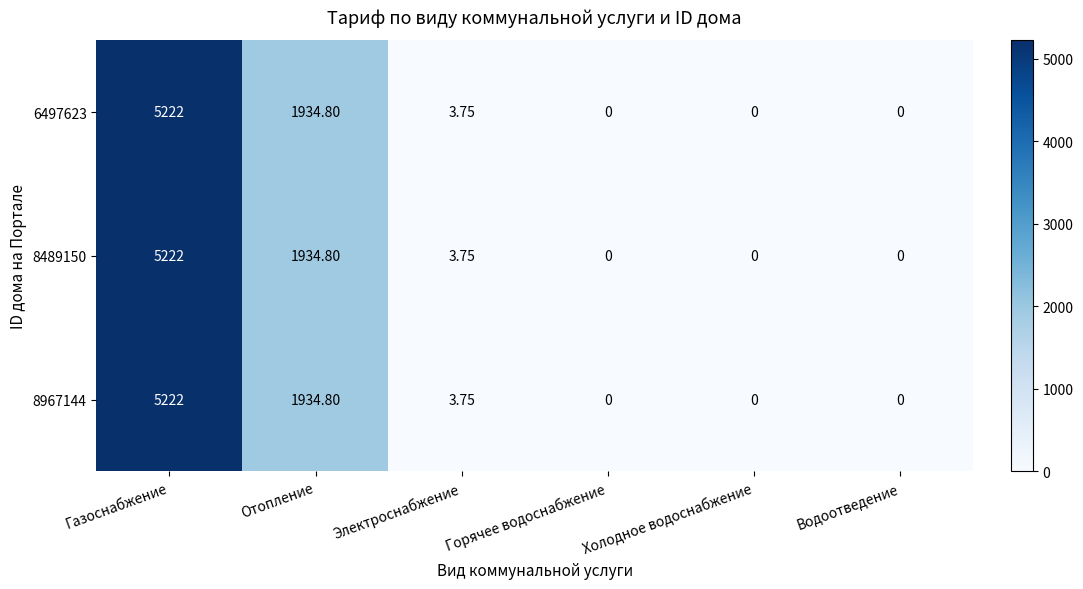

Is the value of 8489150 at Горячее водоснабжение greater than the value of 6497623 at Электроснабжение?

No